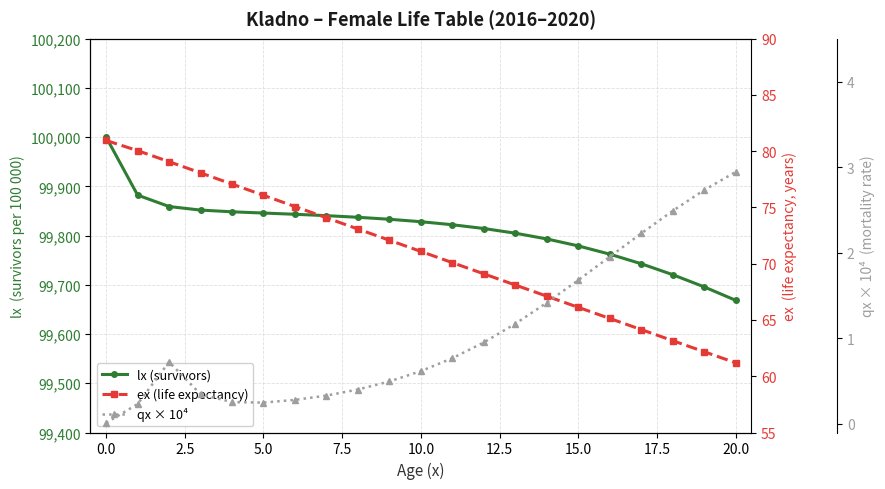

Rank the series at 0.0 from highest to lowest value.

lx (survivors), ex (life expectancy), qx × 10⁴